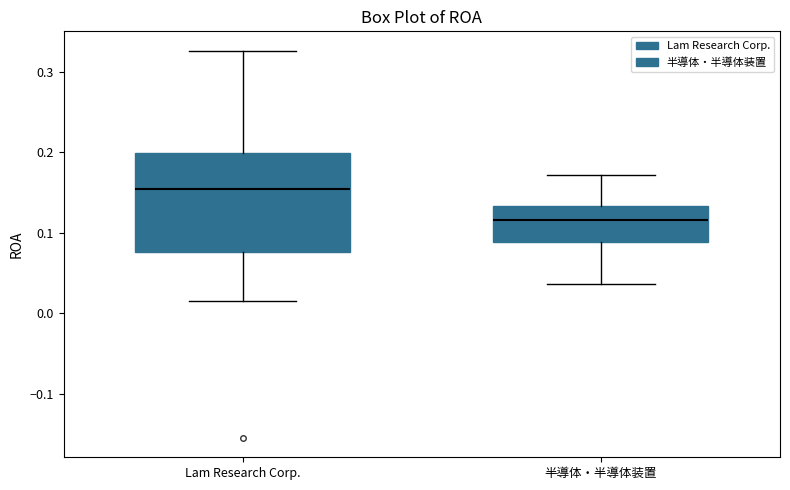

Reading left to right, read every box against the y-axis: the position of its median line, the range the box covers, and the ends of its whiskers. The values are not printed on the chart, so give them approximately, as read against the axis.

Lam Research Corp.: median 0.15, box 0.08 to 0.20, whiskers 0.02 to 0.33
半導体・半導体装置: median 0.12, box 0.09 to 0.13, whiskers 0.04 to 0.17